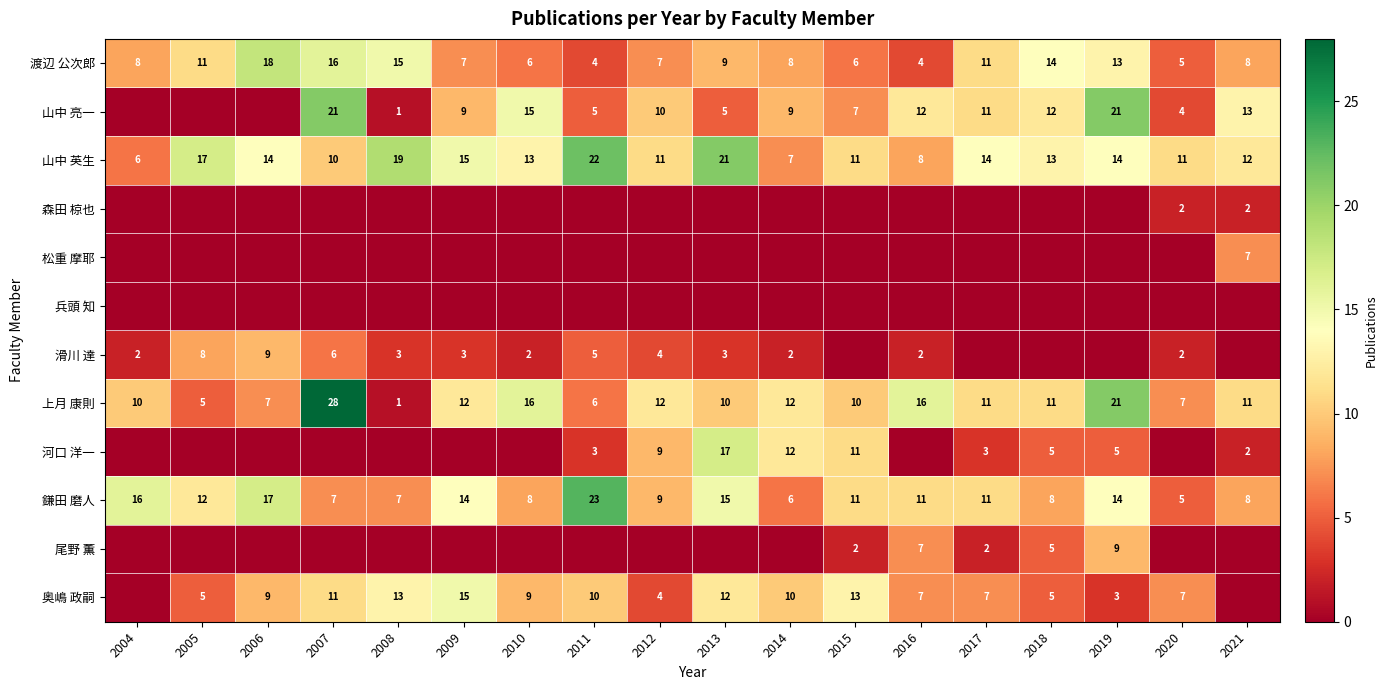

The 上月 康則 series shows 12 at 2020. True or false?

False